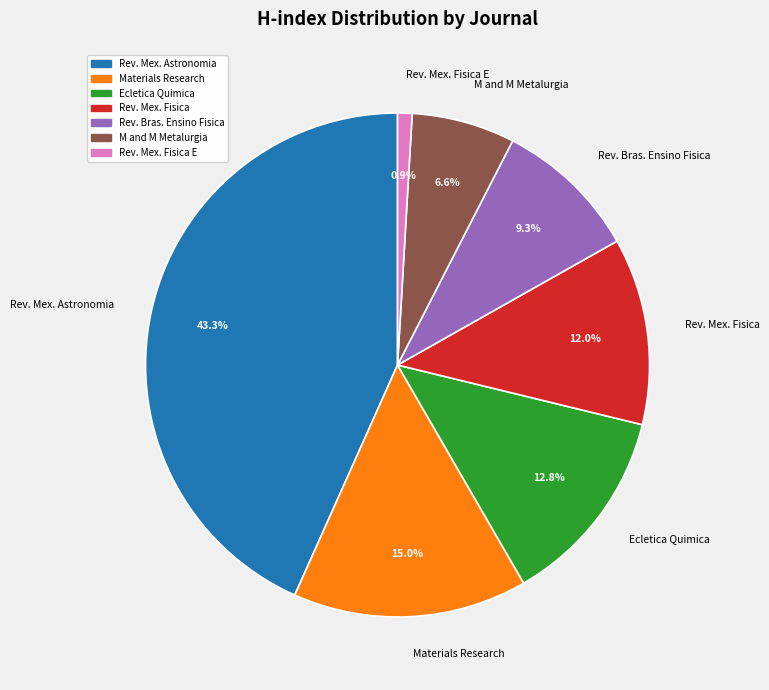

Does any single category account for the majority?

No